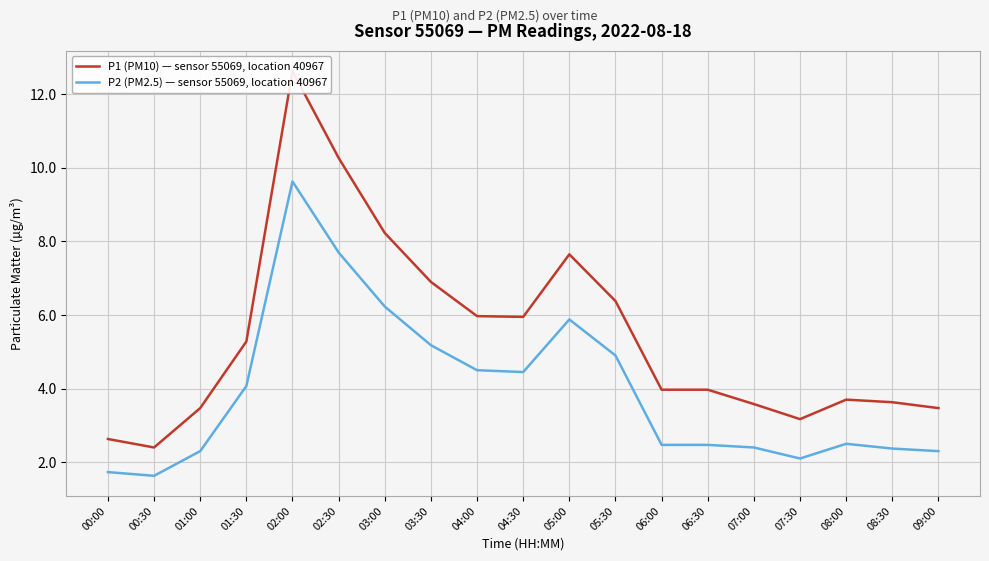

True or false: P1 (PM10) — sensor 55069, location 40967 and P2 (PM2.5) — sensor 55069, location 40967 intersect in this chart.

False